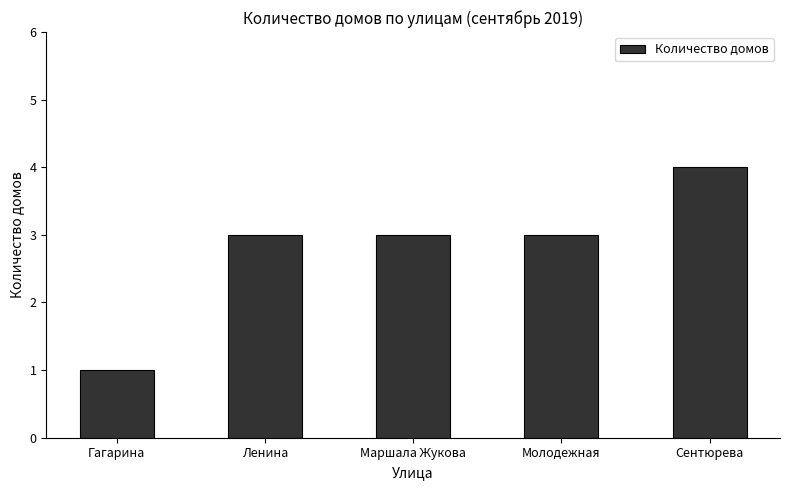

What is the difference between the values at Гагарина and Ленина?

2